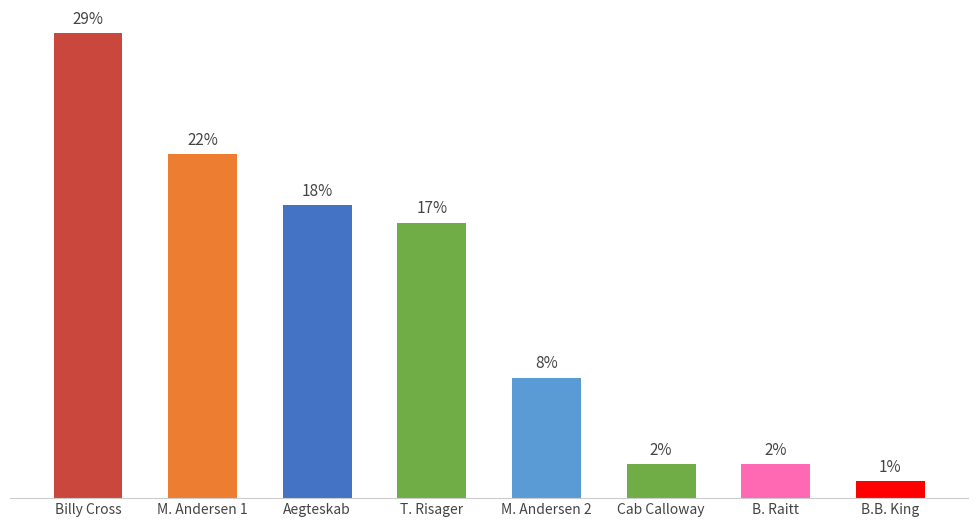

Does the chart contain any negative values?

No